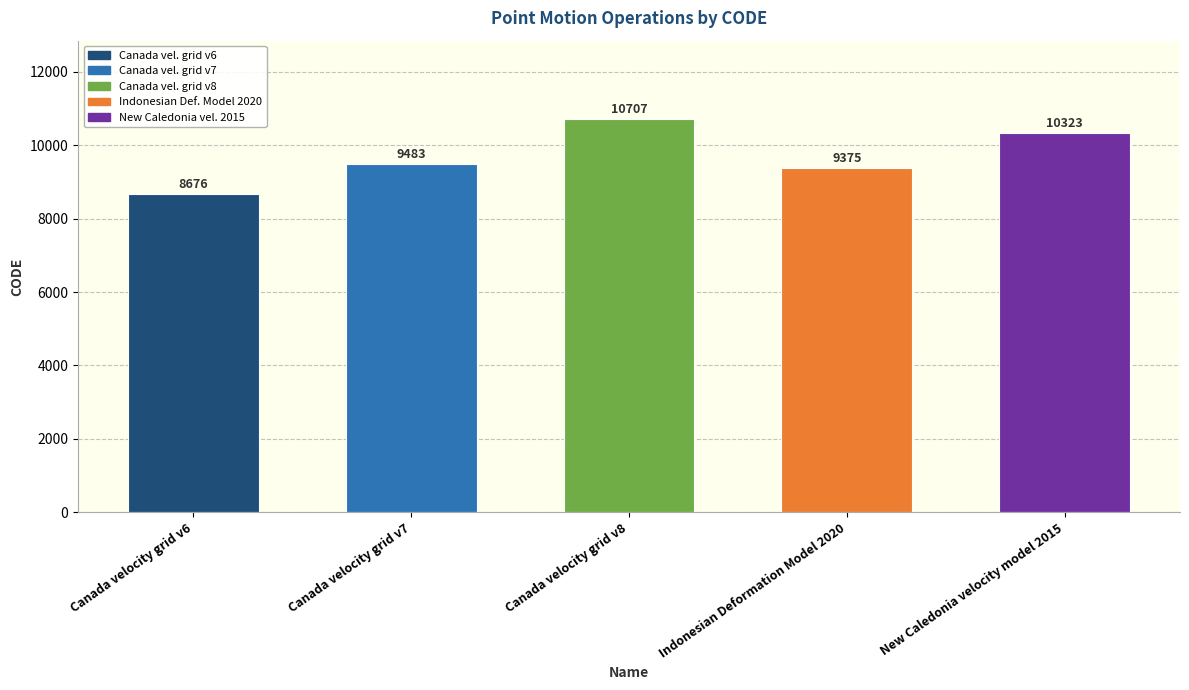

What is the difference between the values at Canada velocity grid v7 and Canada velocity grid v8?

1224